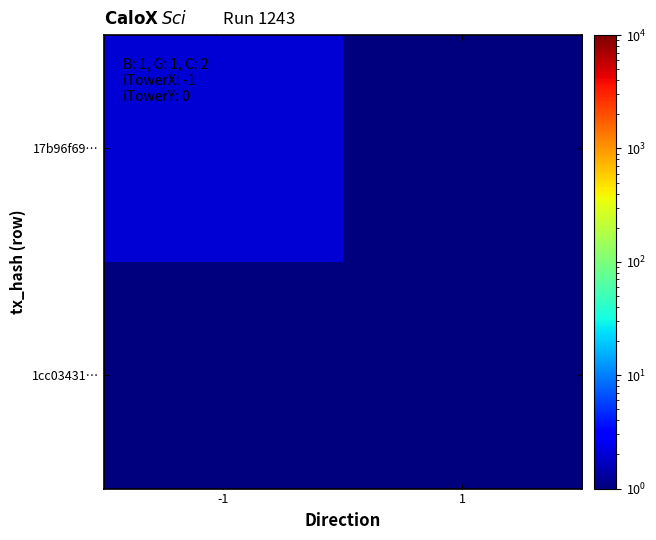

Reading left to right, transcribe all the data shown in this chart.

17b96f69…: -1=2.0	1=0.0
1cc03431…: -1=0.0	1=1.0